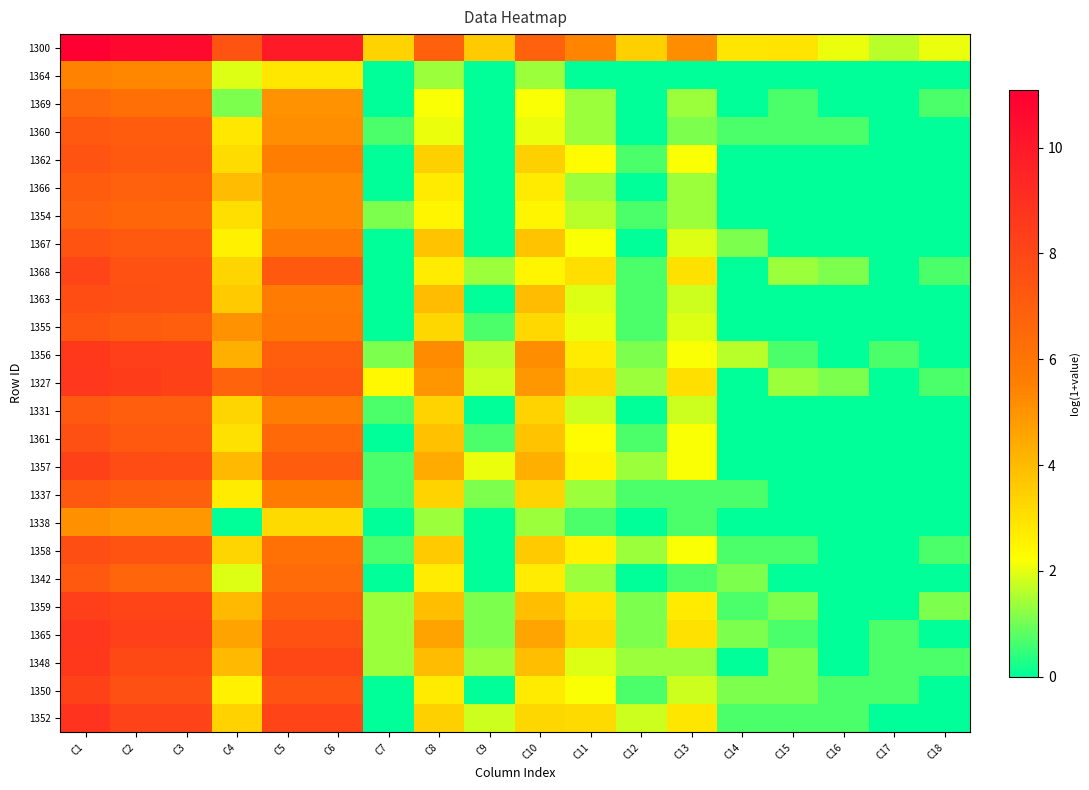

Which has a higher value, C5 or C9?

C5